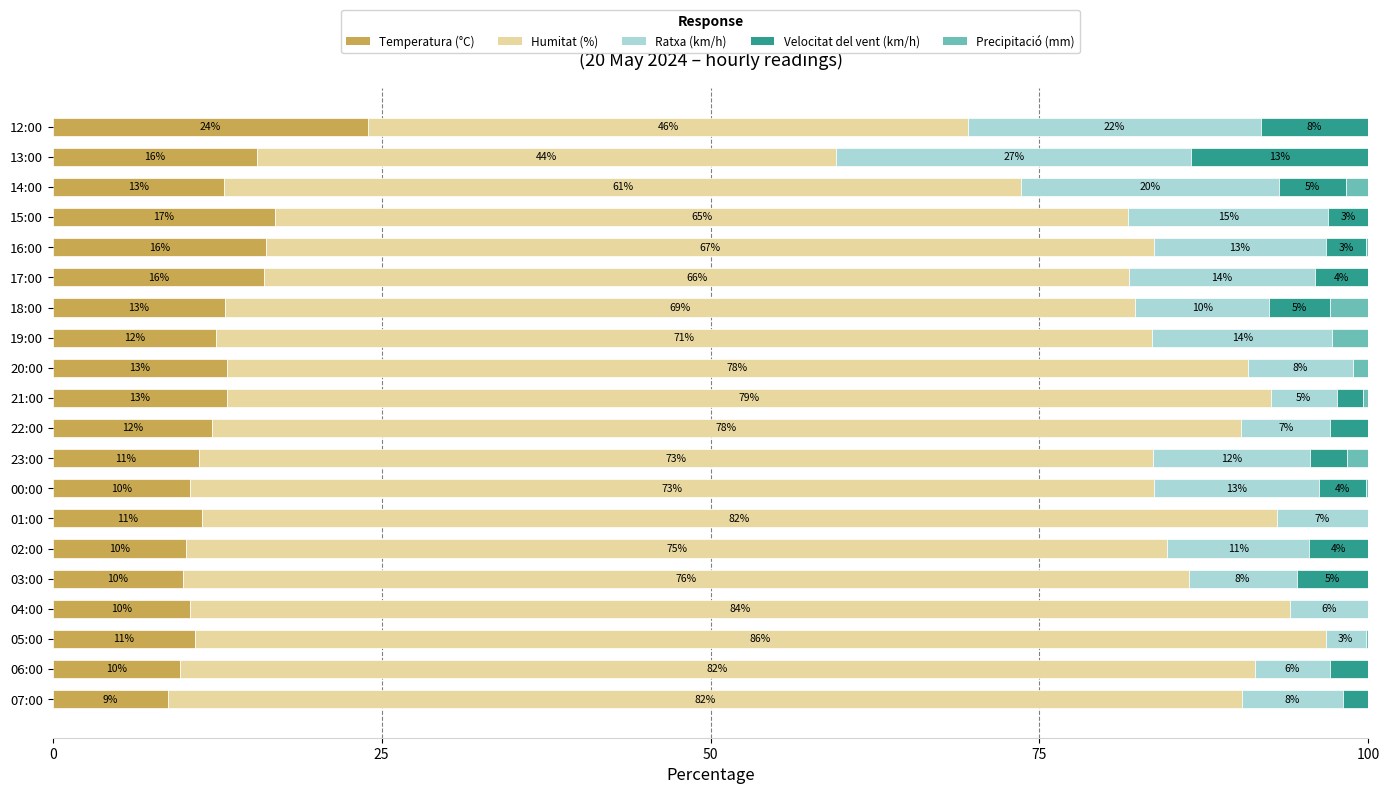

True or false: Temperatura (°C) has a value of 17.4 at 04:00.

False